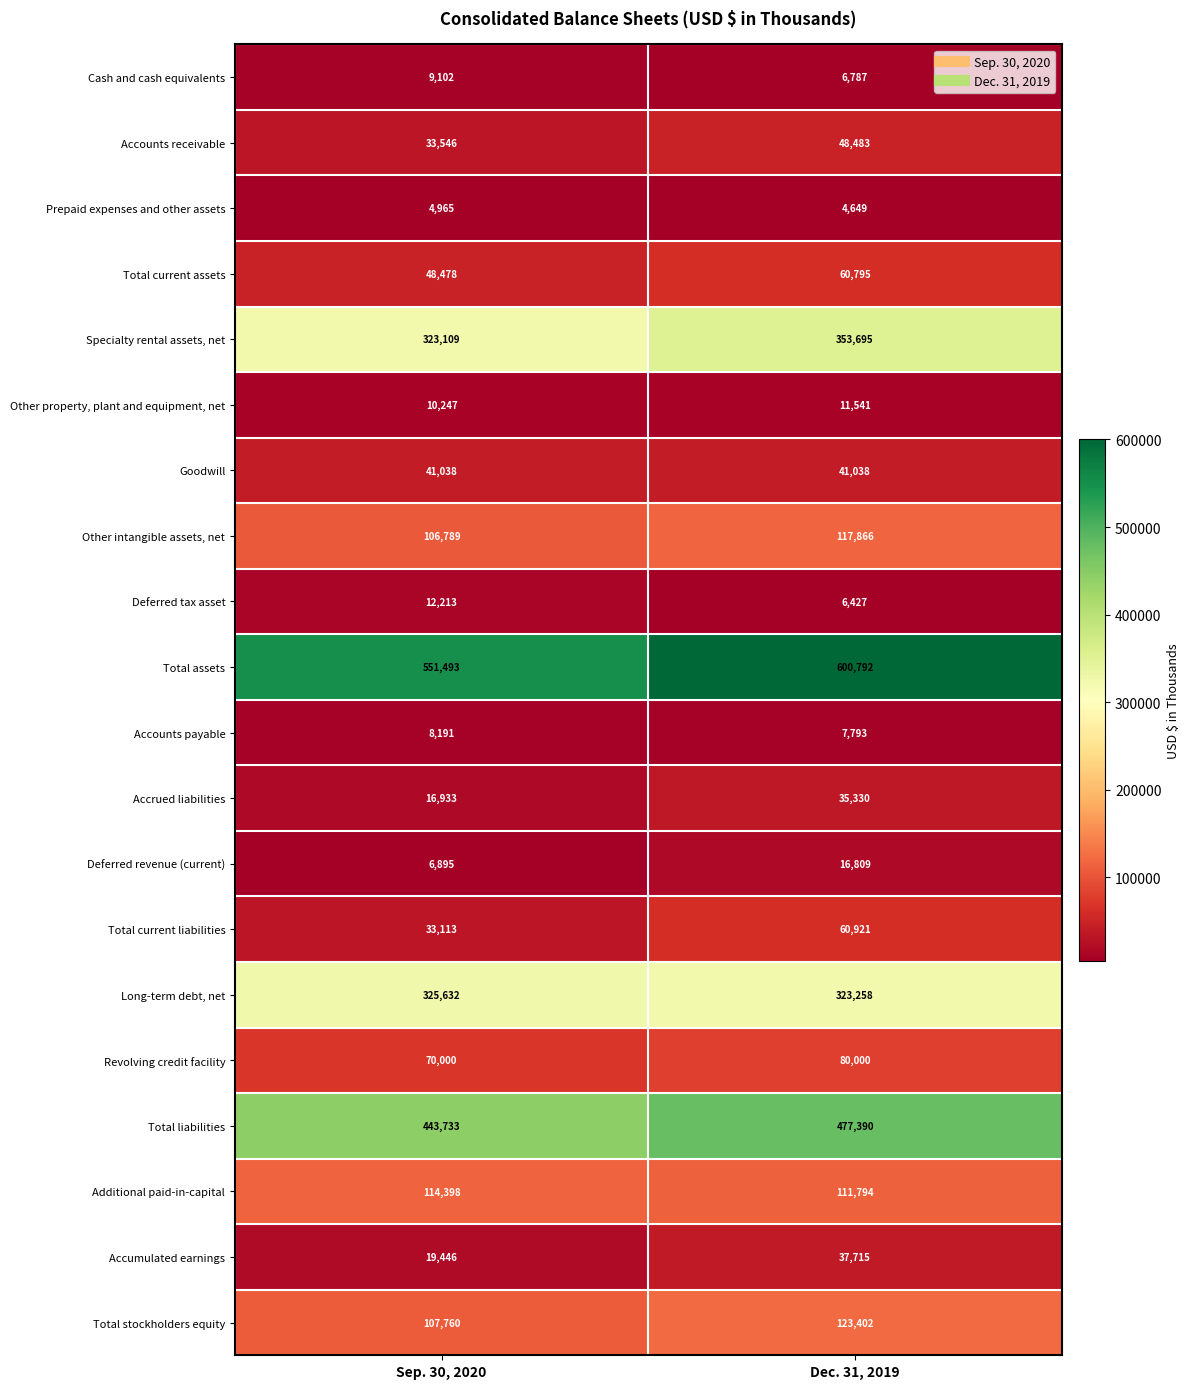

Which series has the largest total across all categories?

Total assets